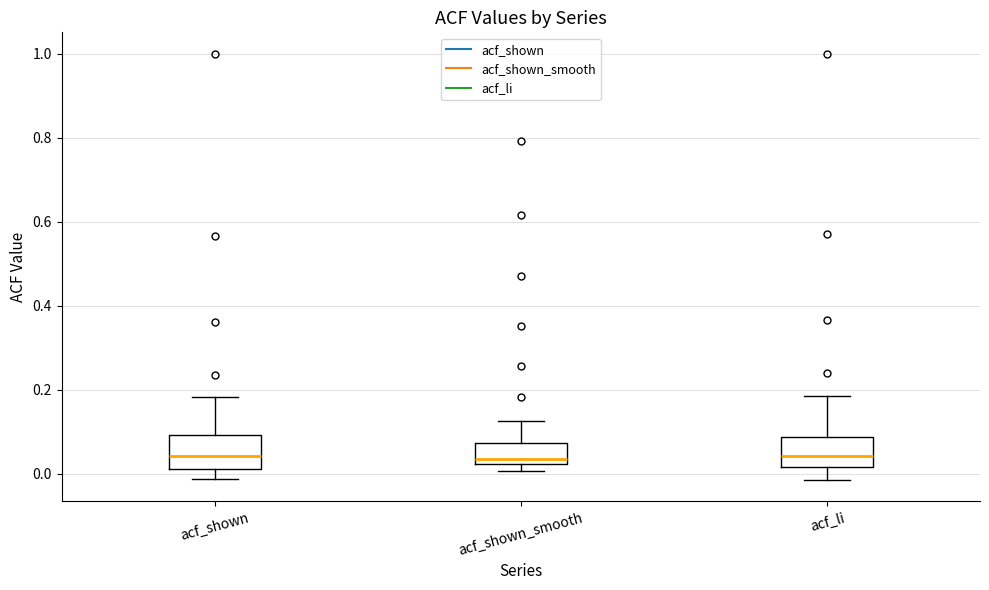

Reading left to right, read every box against the y-axis: the position of its median line, the range the box covers, and the ends of its whiskers. The values are not printed on the chart, so give them approximately, as read against the axis.

acf_shown: median 0.04, box 0.02 to 0.10, whiskers -0.02 to 0.18
acf_shown_smooth: median 0.04, box 0.02 to 0.08, whiskers 0.00 to 0.12
acf_li: median 0.04, box 0.02 to 0.08, whiskers -0.02 to 0.18